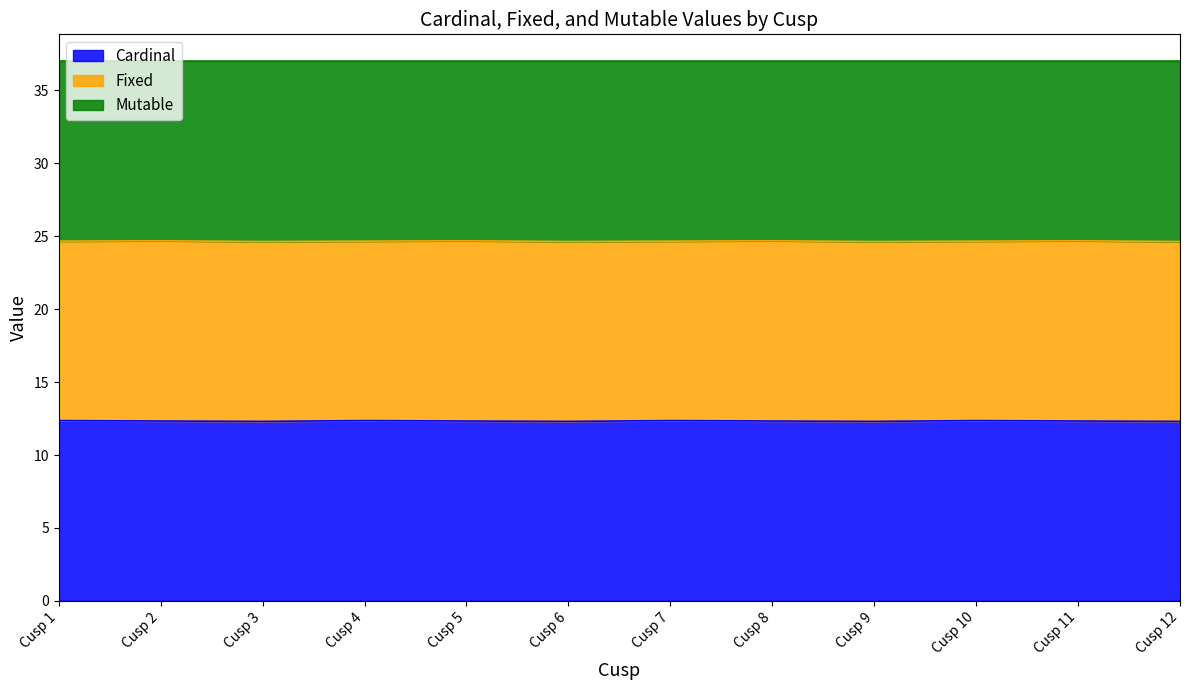

What is the total value across all series at Cusp 7?

37.0